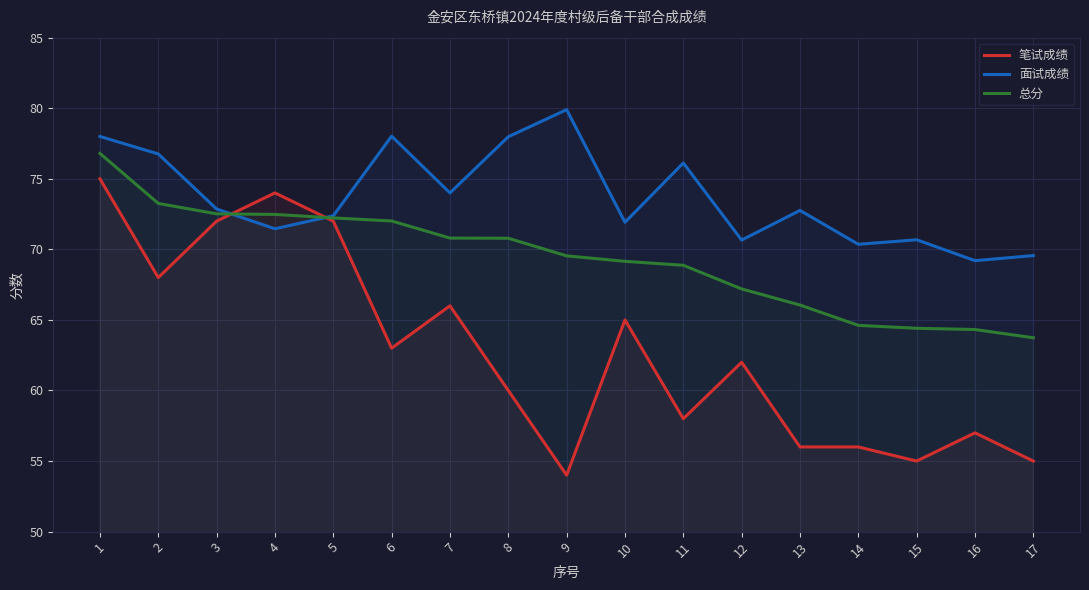

What value does the 总分 series have at 13?

66.1